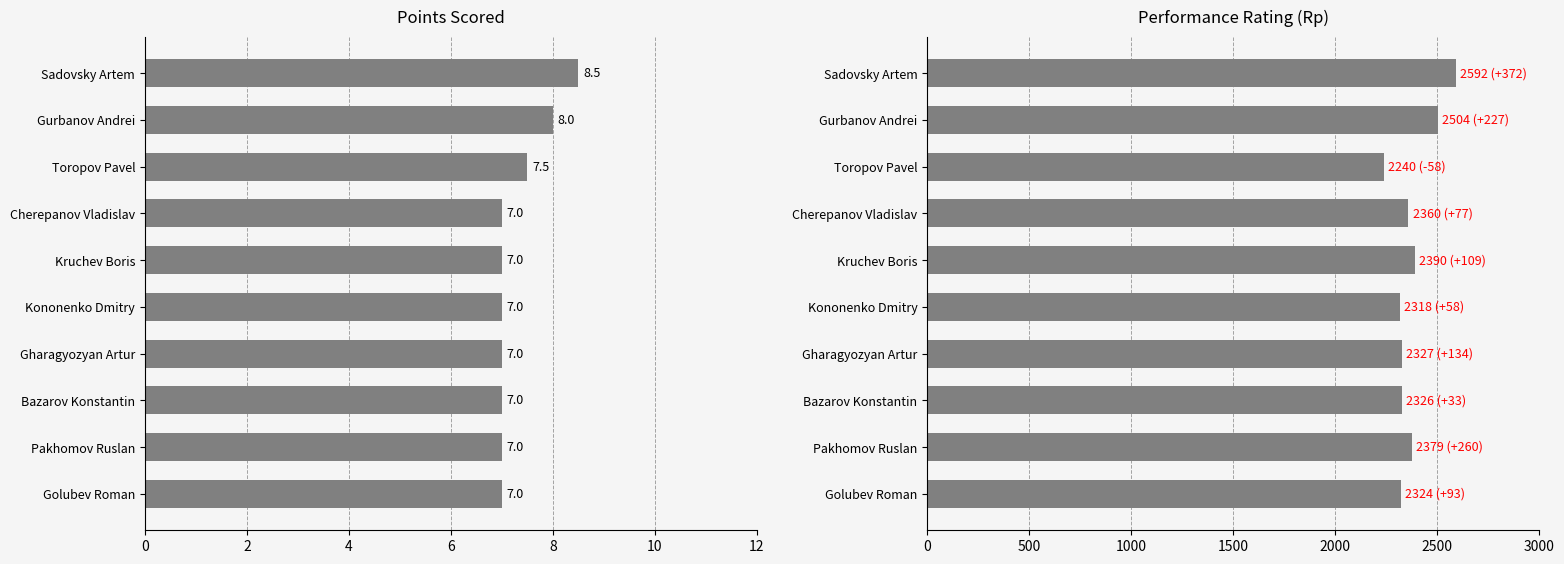

Reading left to right, what are all the values shown in this chart?

Points: 8.5	8.0	7.5	7.0	7.0	7.0	7.0	7.0	7.0	7.0
Performance Rating: 2592.0	2504.0	2240.0	2360.0	2390.0	2318.0	2327.0	2326.0	2379.0	2324.0